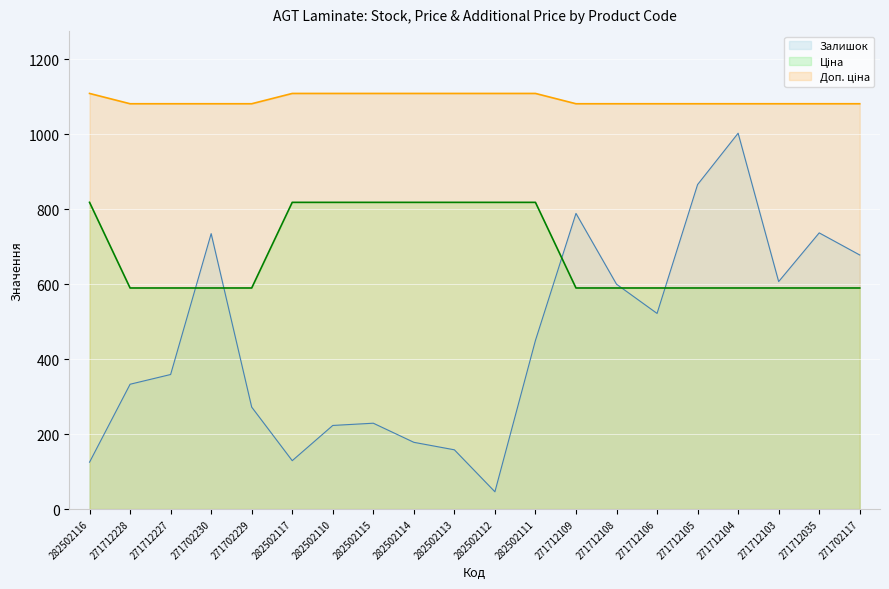

Which series has the largest range (max minus min)?

Залишок